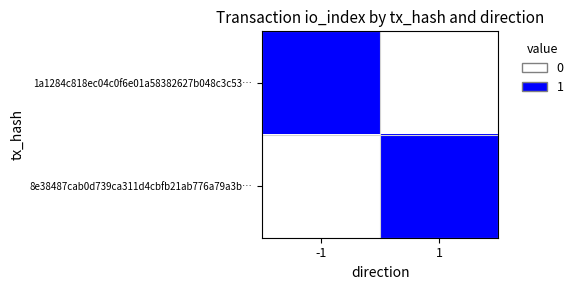

At how many categories does at least one series exceed 0?

2